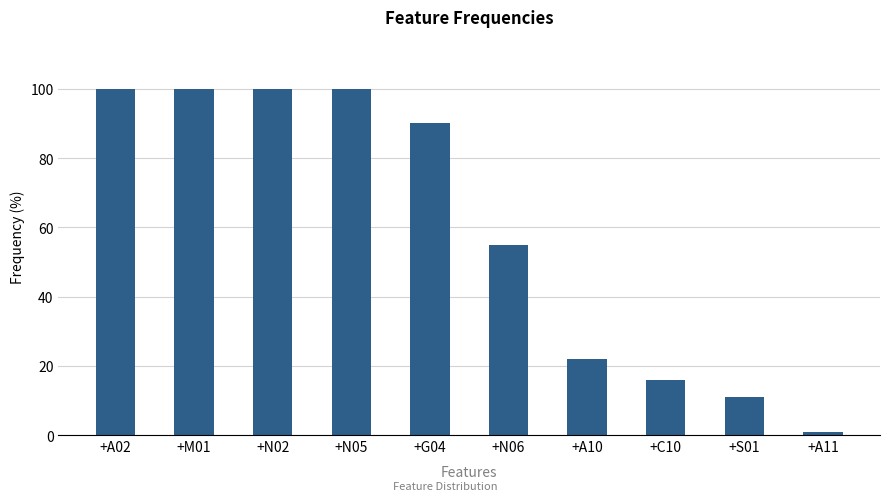

What is the average value?

60